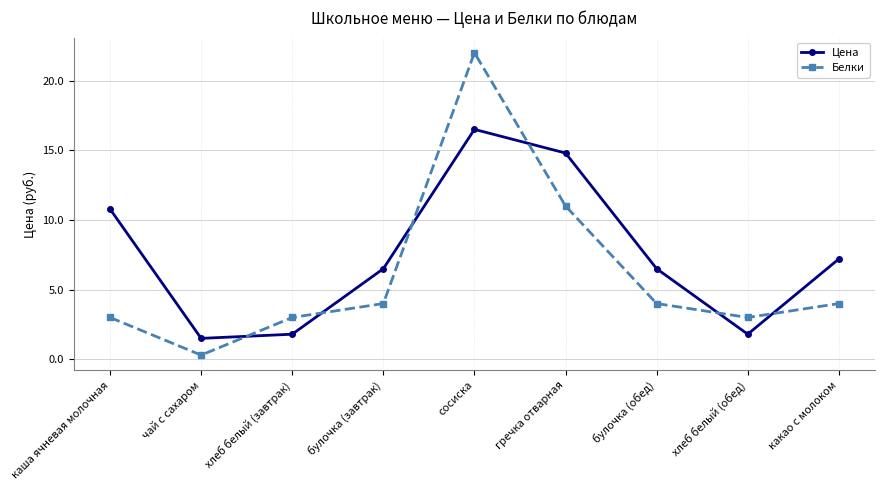

How many categories are shown in the chart?

9